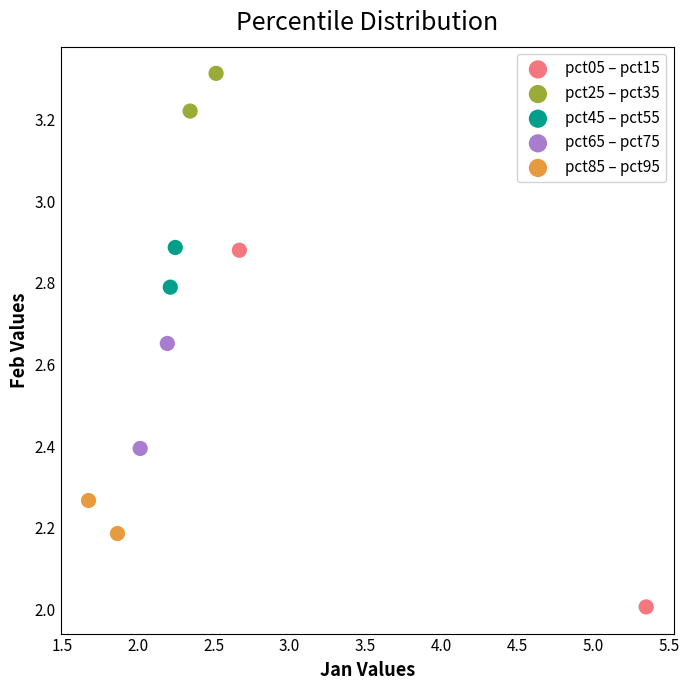

Which series has the widest spread of Y values?

pct05 – pct15